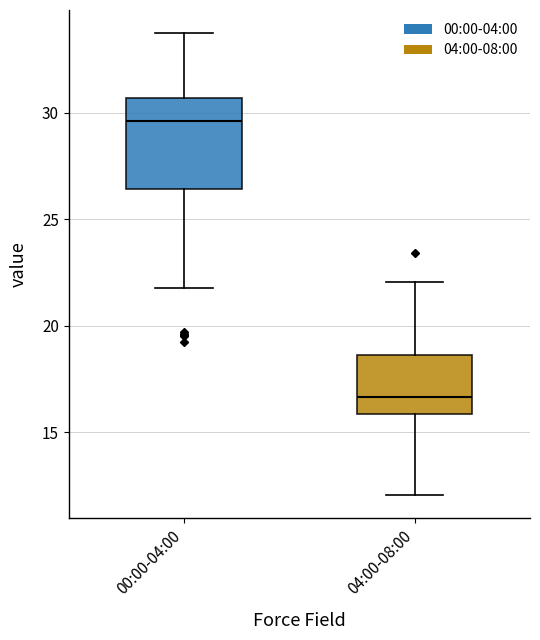

Comparing the boxes themselves (not the whiskers), which one is the tallest?

00:00-04:00